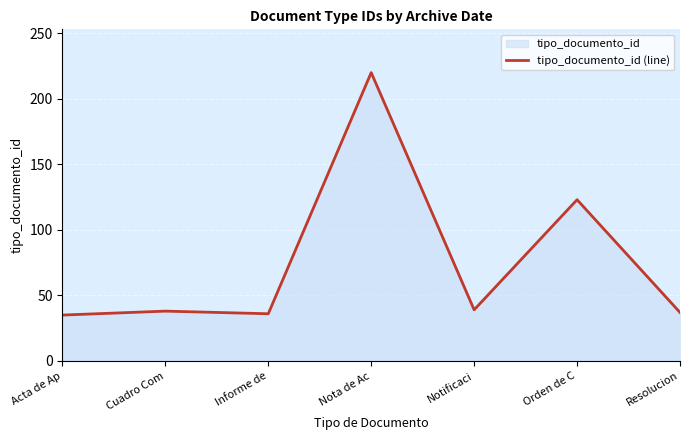

The chart shows a value of 38 at Cuadro Com. True or false?

True